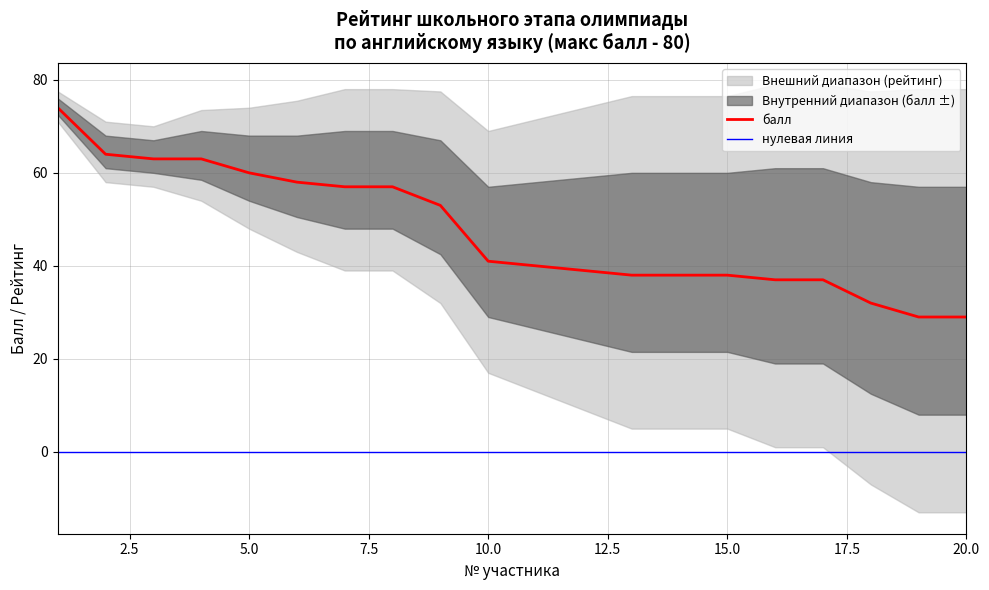

Is this an area chart (filled region under the line)?

No